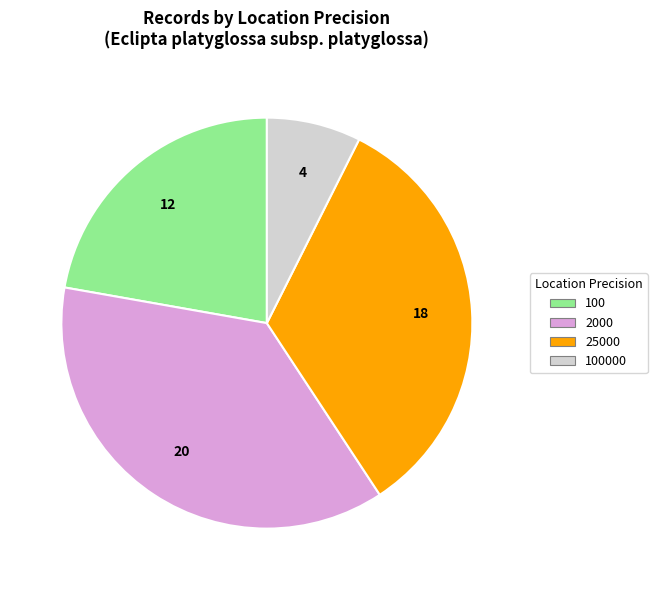

Does any single category account for the majority?

No